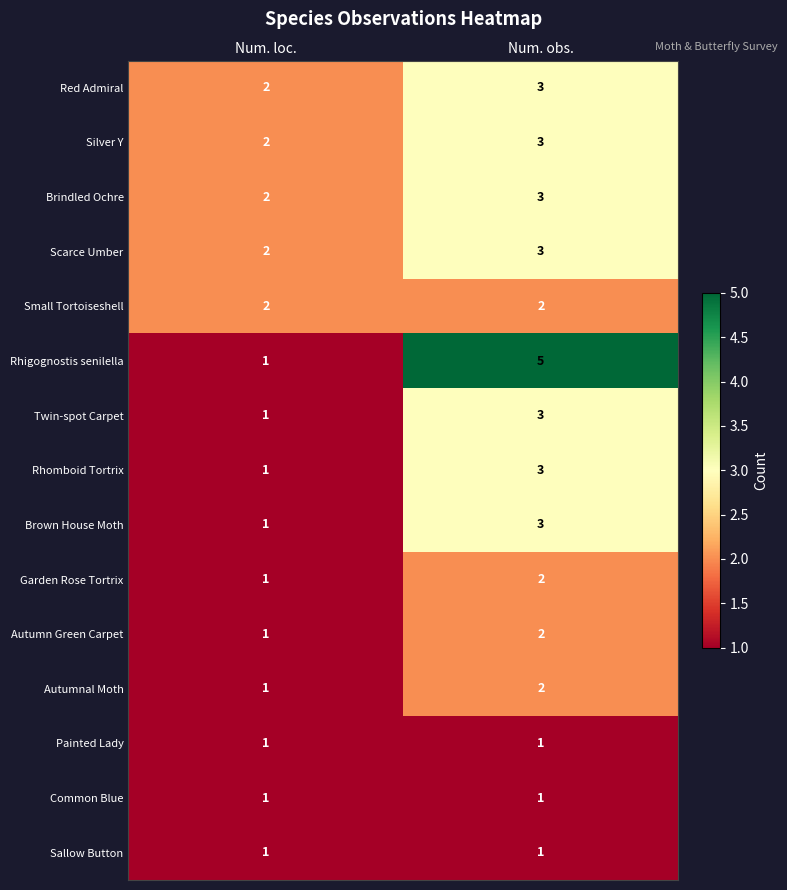

List the labels in order of Autumn Green Carpet value, largest first.

Num. obs., Num. loc.